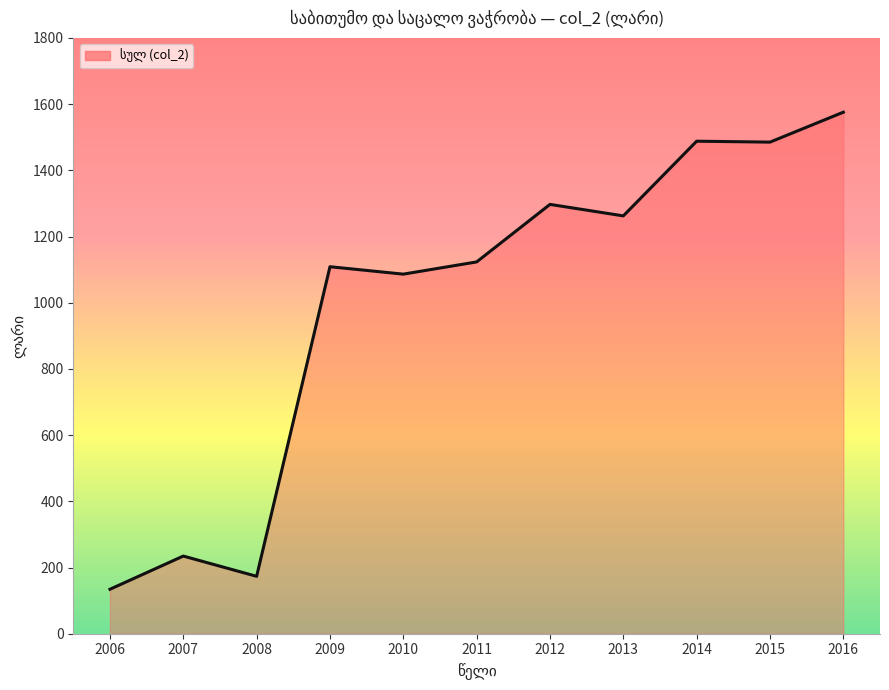

What is the change in value from 2006 to 2008?

+39.1